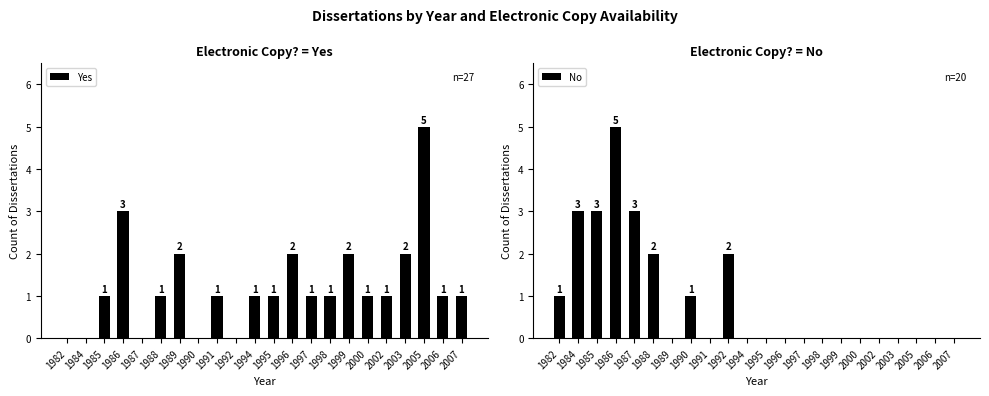

Rank the series by their maximum value, from highest to lowest.

Yes, No